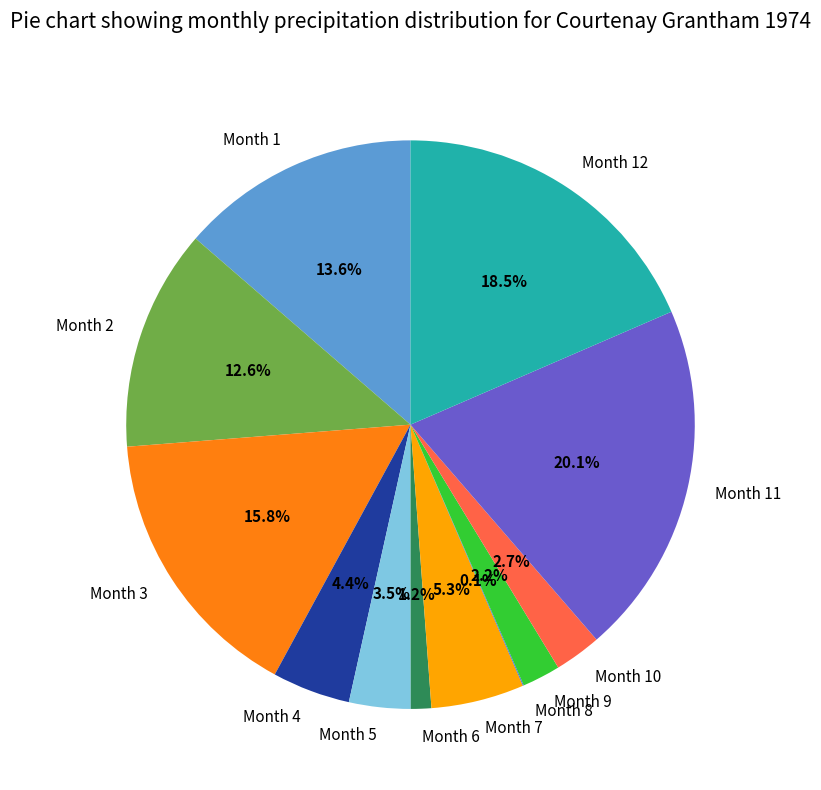

Approximately how many times larger is the value at Month 12 compared to Month 2?

1.5